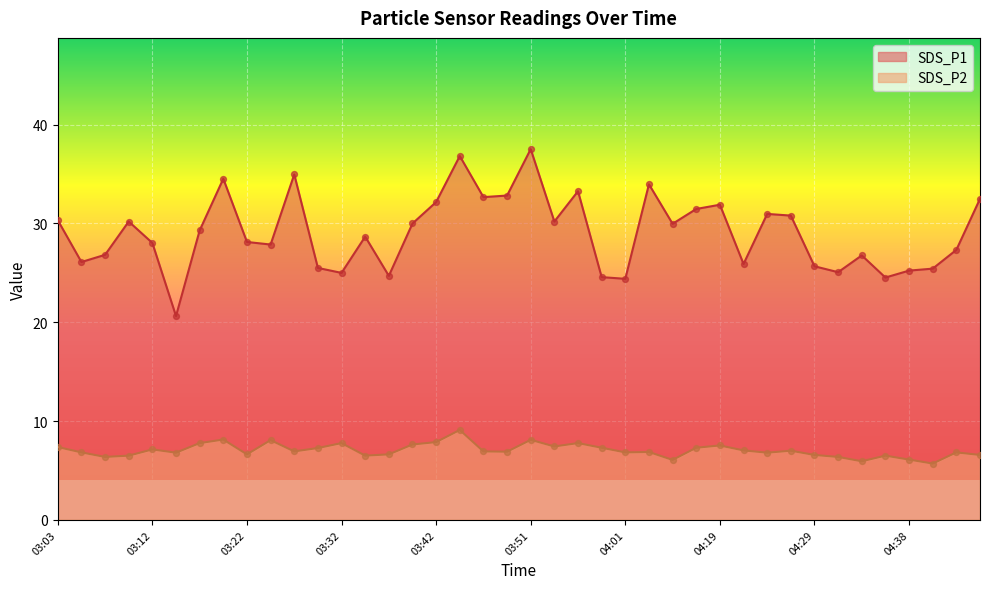

Which series reaches the maximum Y coordinate?

SDS_P1